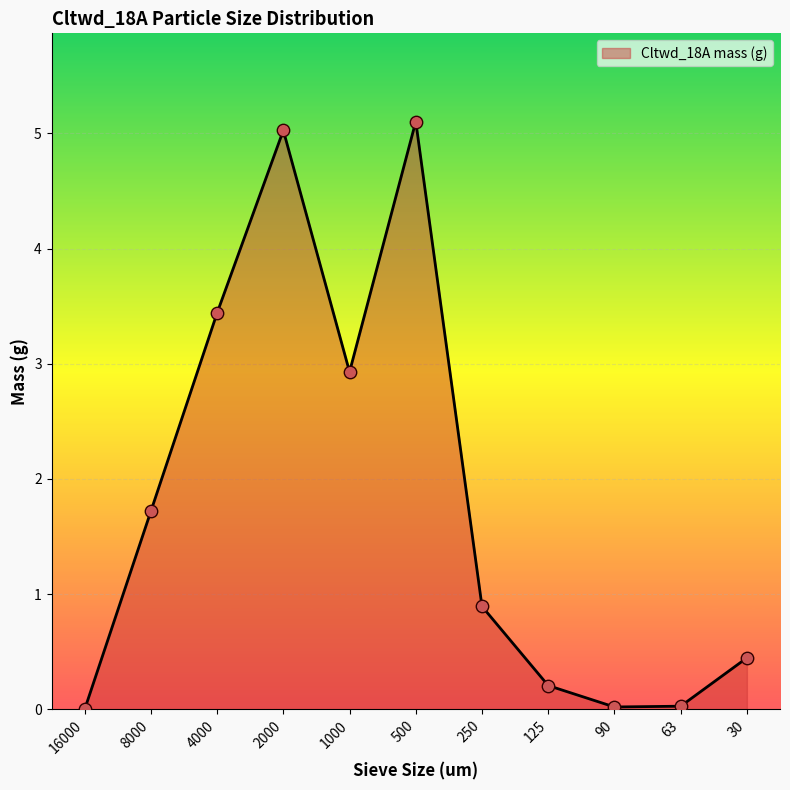

Which has a higher value, 250 or 125?

250